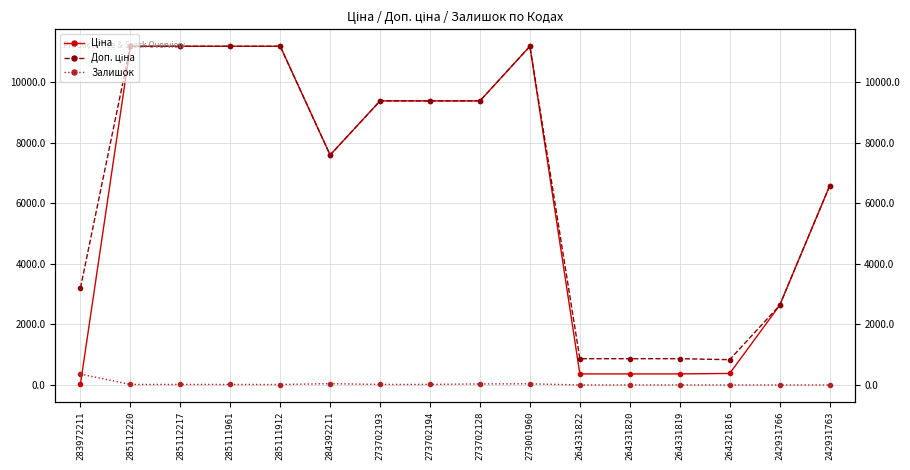

Is it true that Ціна equals 14788.0 at 273702194?

False